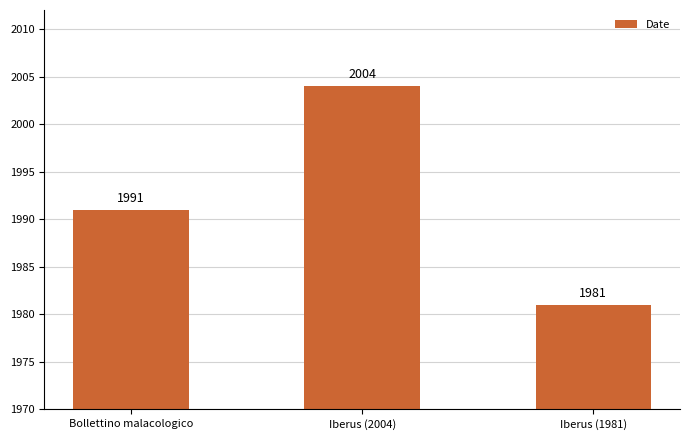

What is the value of the 1st bar from the left?

1991